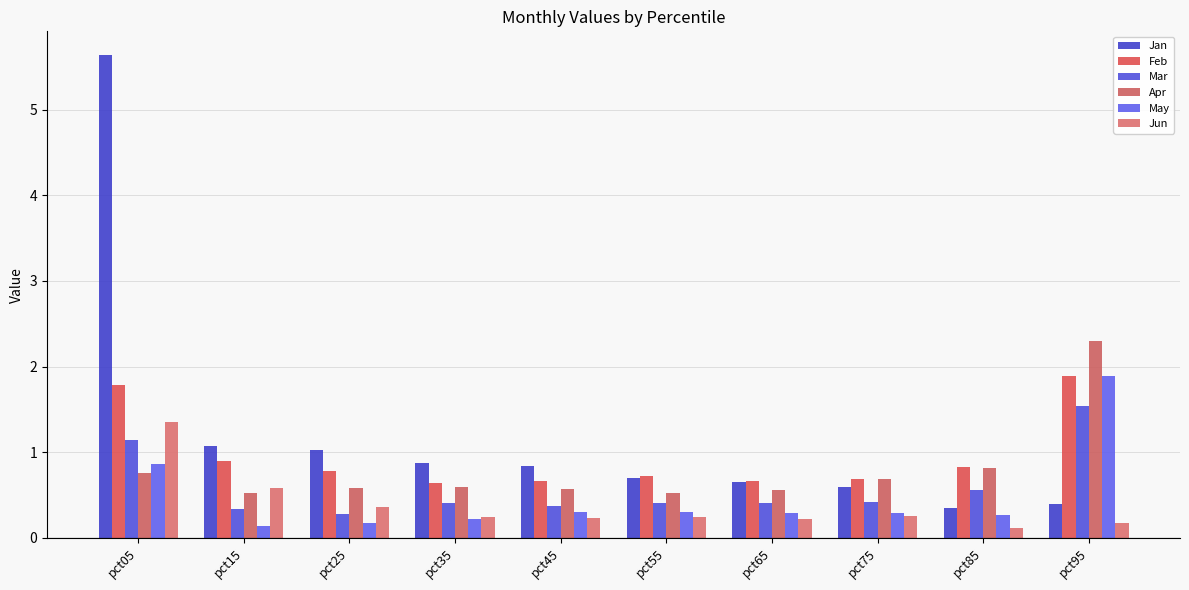

What is the average value of the Apr series?

0.8